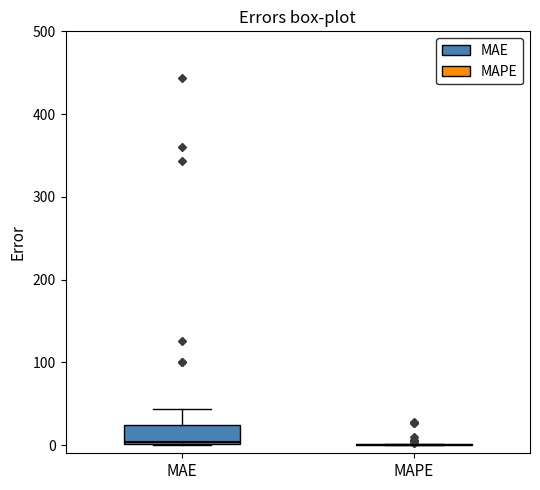

Comparing the boxes themselves (not the whiskers), which one is the tallest?

MAE